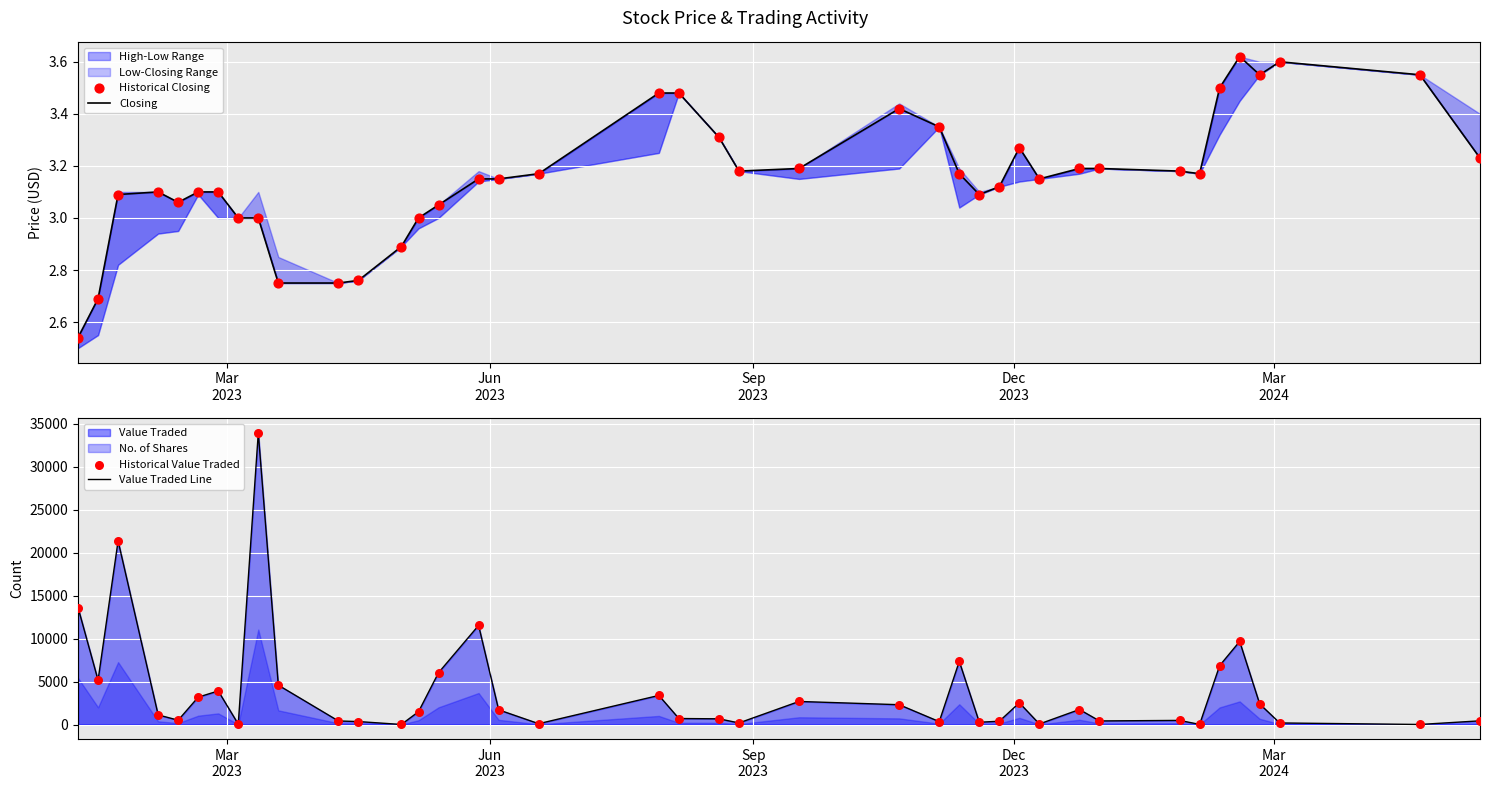

Which series reaches the minimum Y coordinate?

Closing